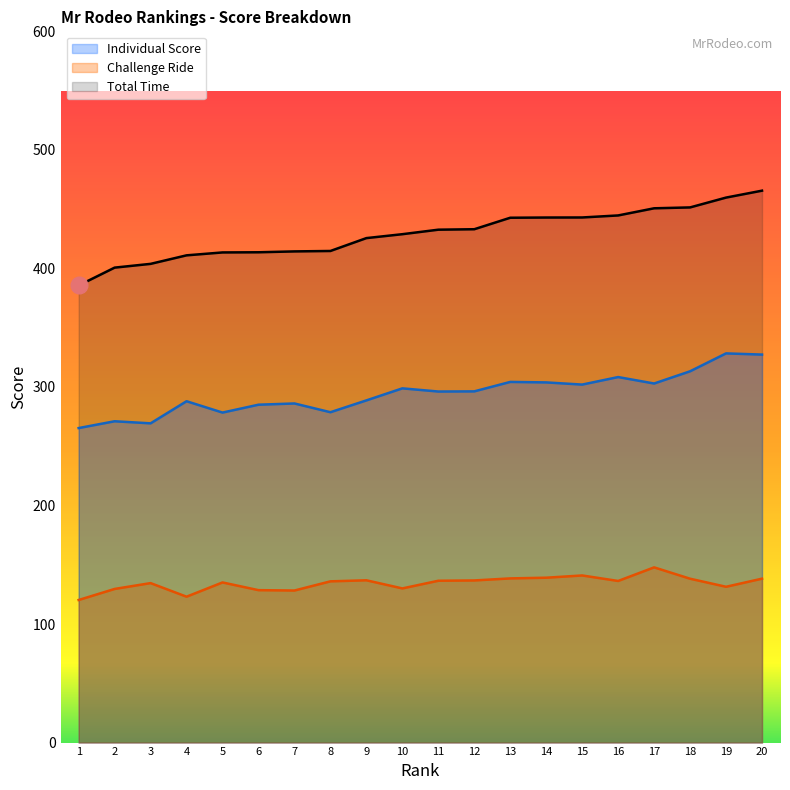

Where is the first local minimum for Individual Score?

3